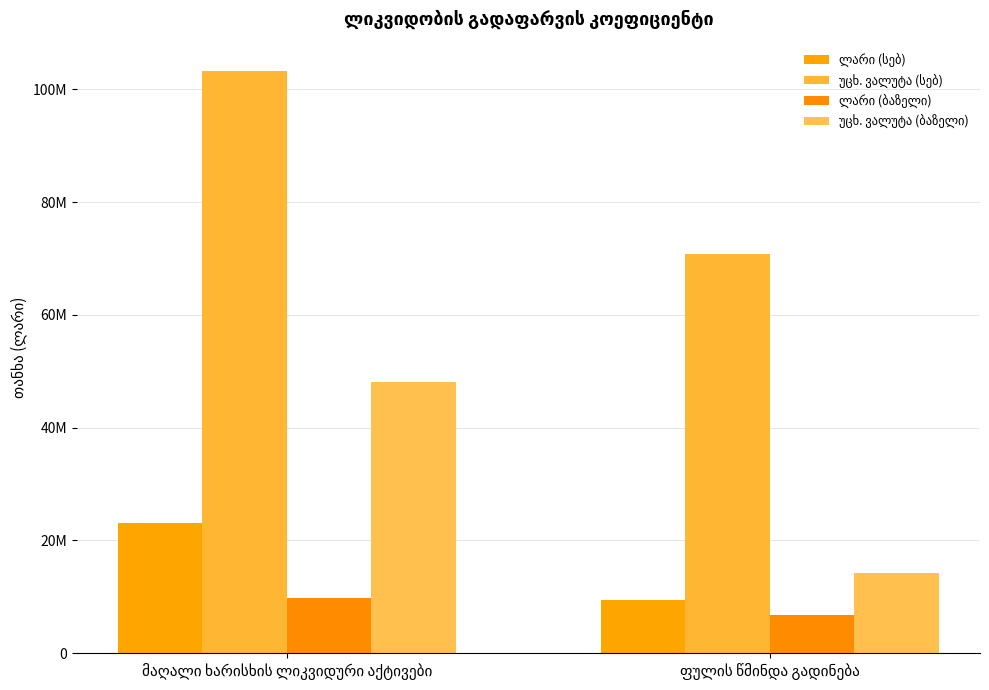

Are the bars horizontal?

No